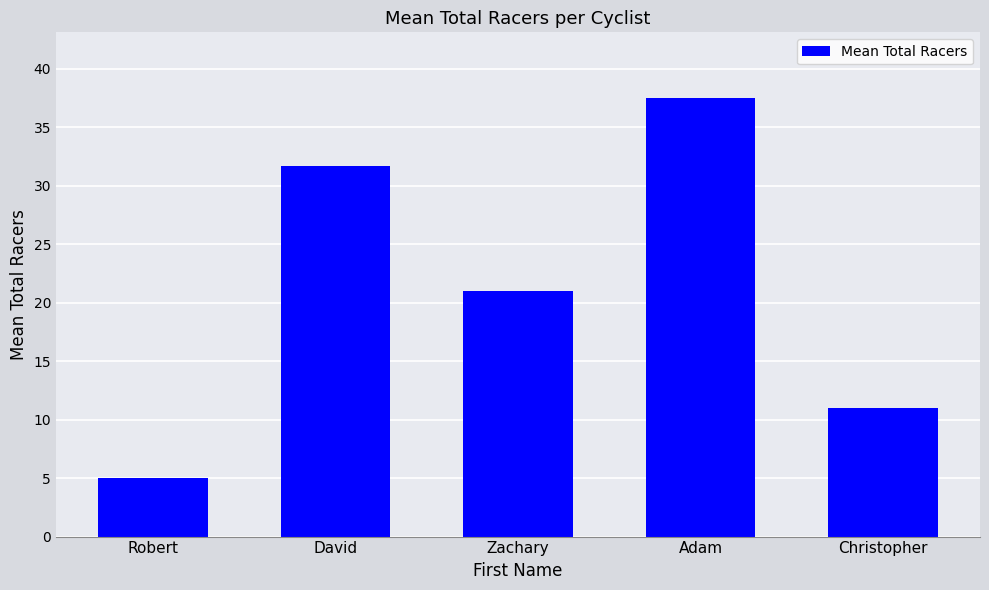

Is it true that the value at David is 31.7?

True